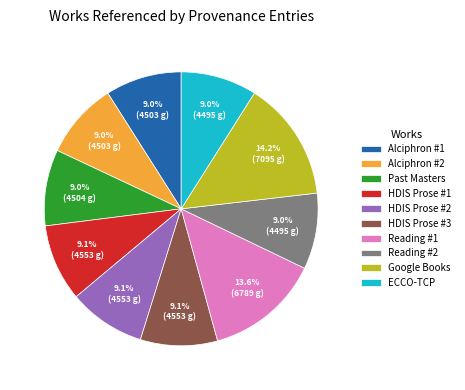

The HDIS Prose #3 slice represents 3% of the pie. True or false?

False